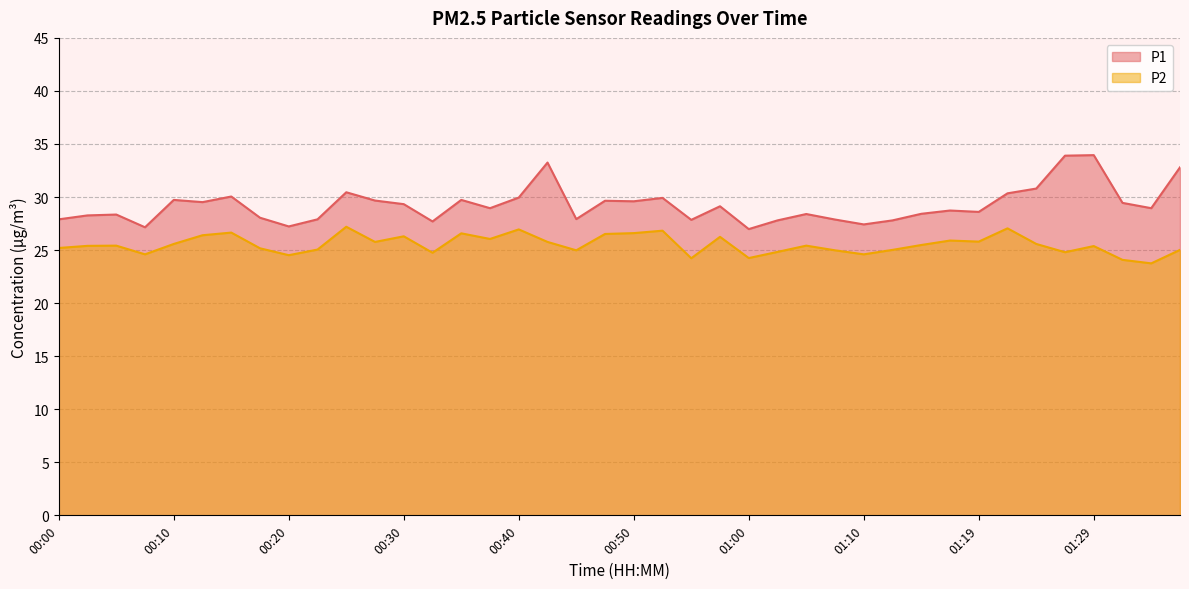

True or false: P2 has more than 0 points higher than both neighbors.

True